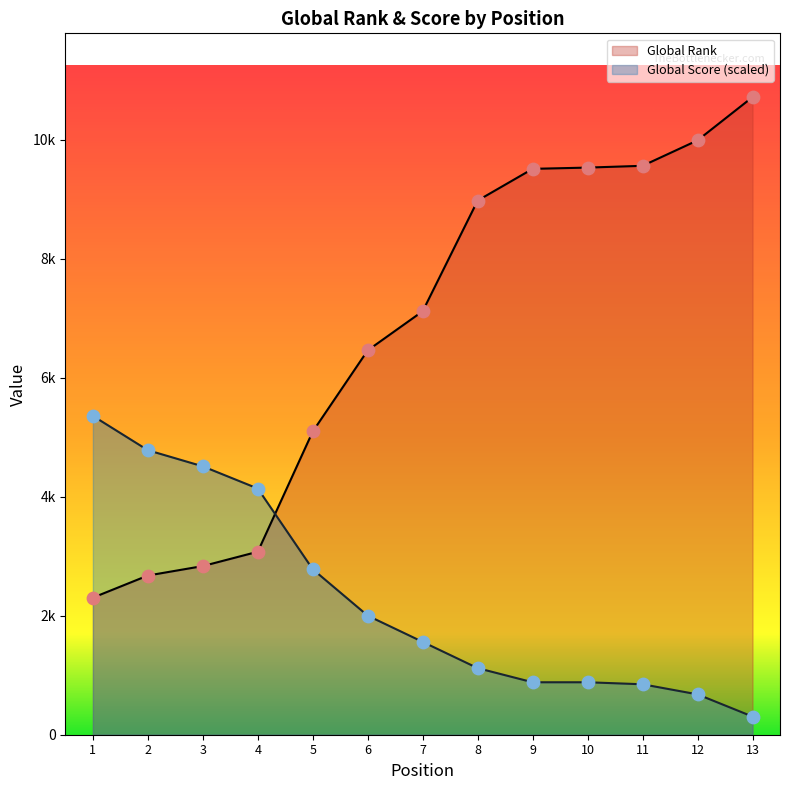

At how many categories does at least one series exceed 8959?

6